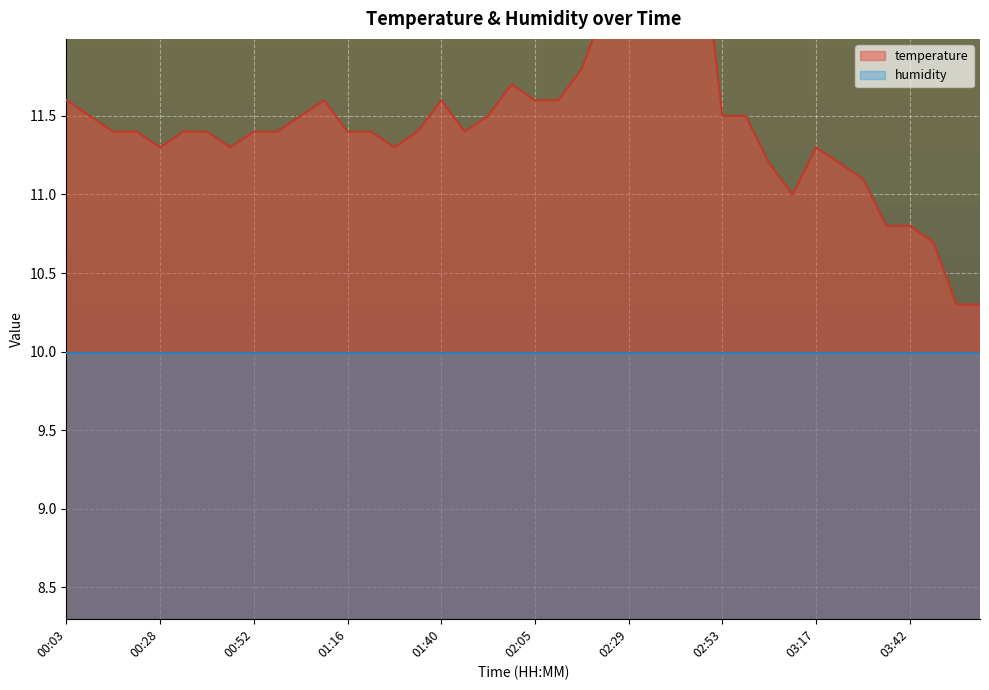

What is the value of the 16th point from the left?

11.4